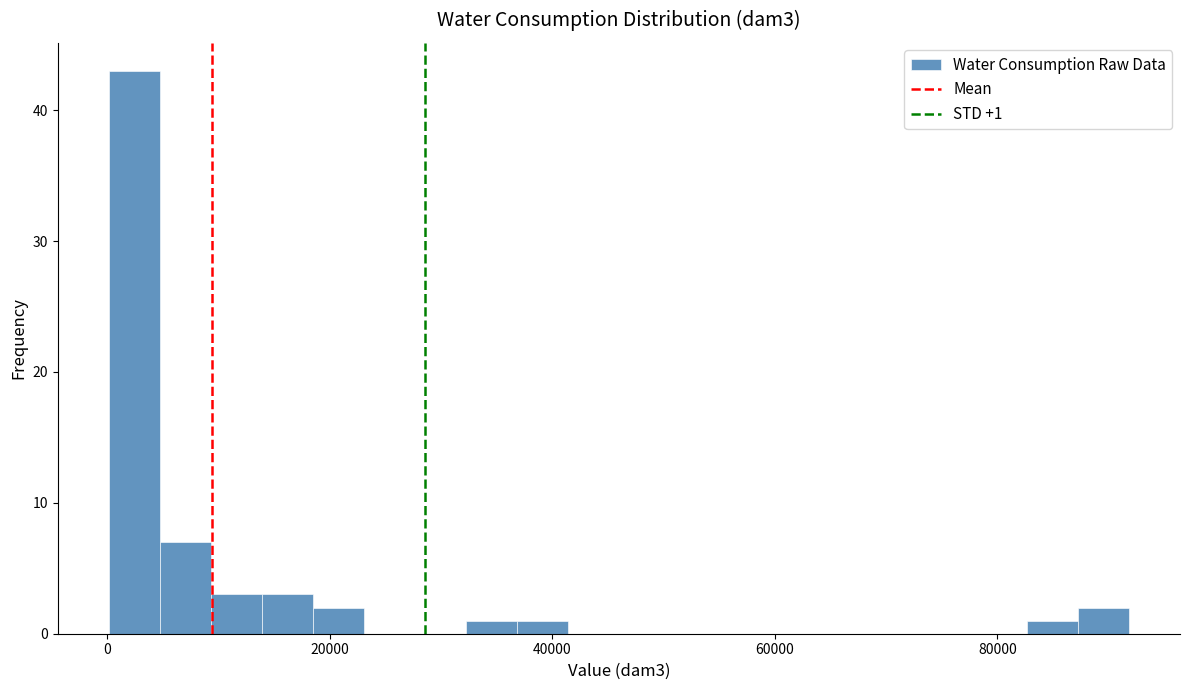

Read against the x-axis, roughly where is the centre of the tallest bar?

2000